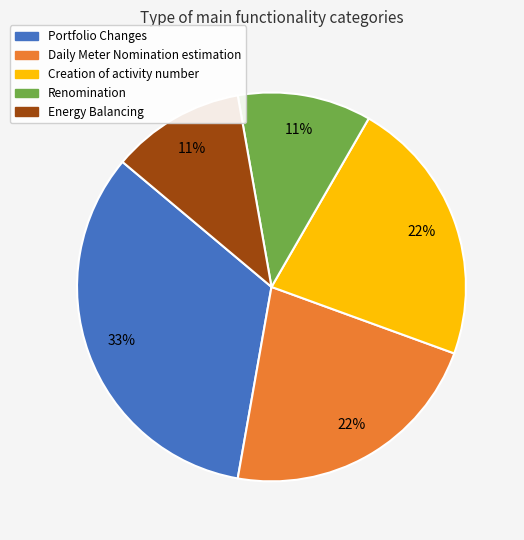

Is there any slice that represents more than half of the pie?

No